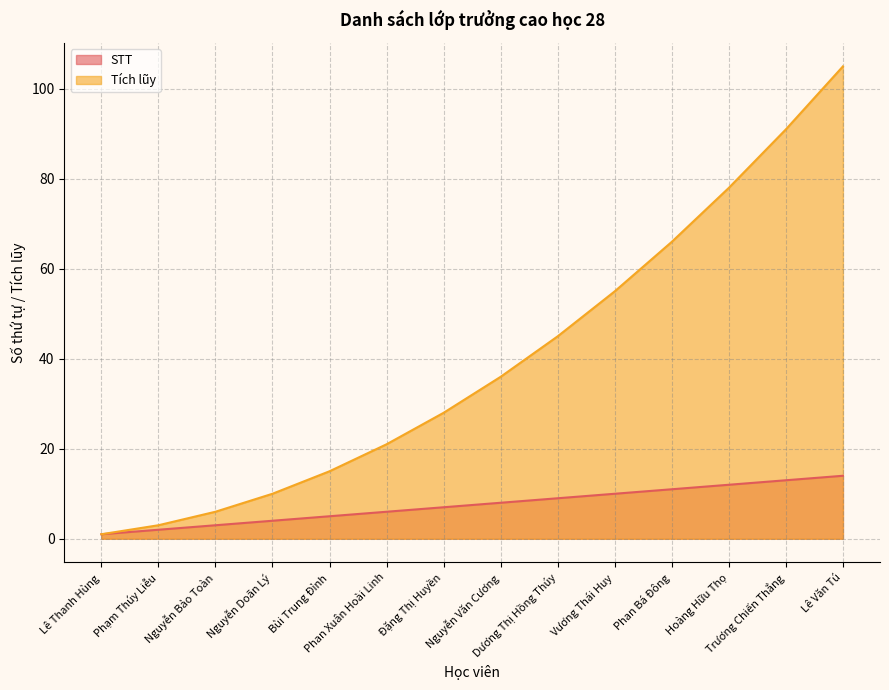

What is the difference between the maximum and minimum values in the Cumulative series?

104